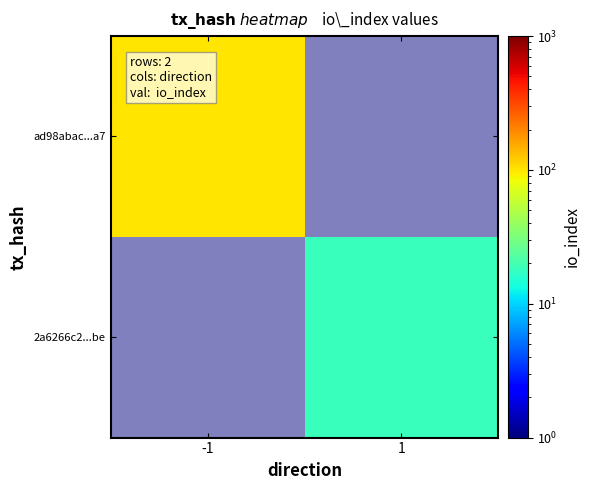

Between 1 and -1, which is larger?

-1